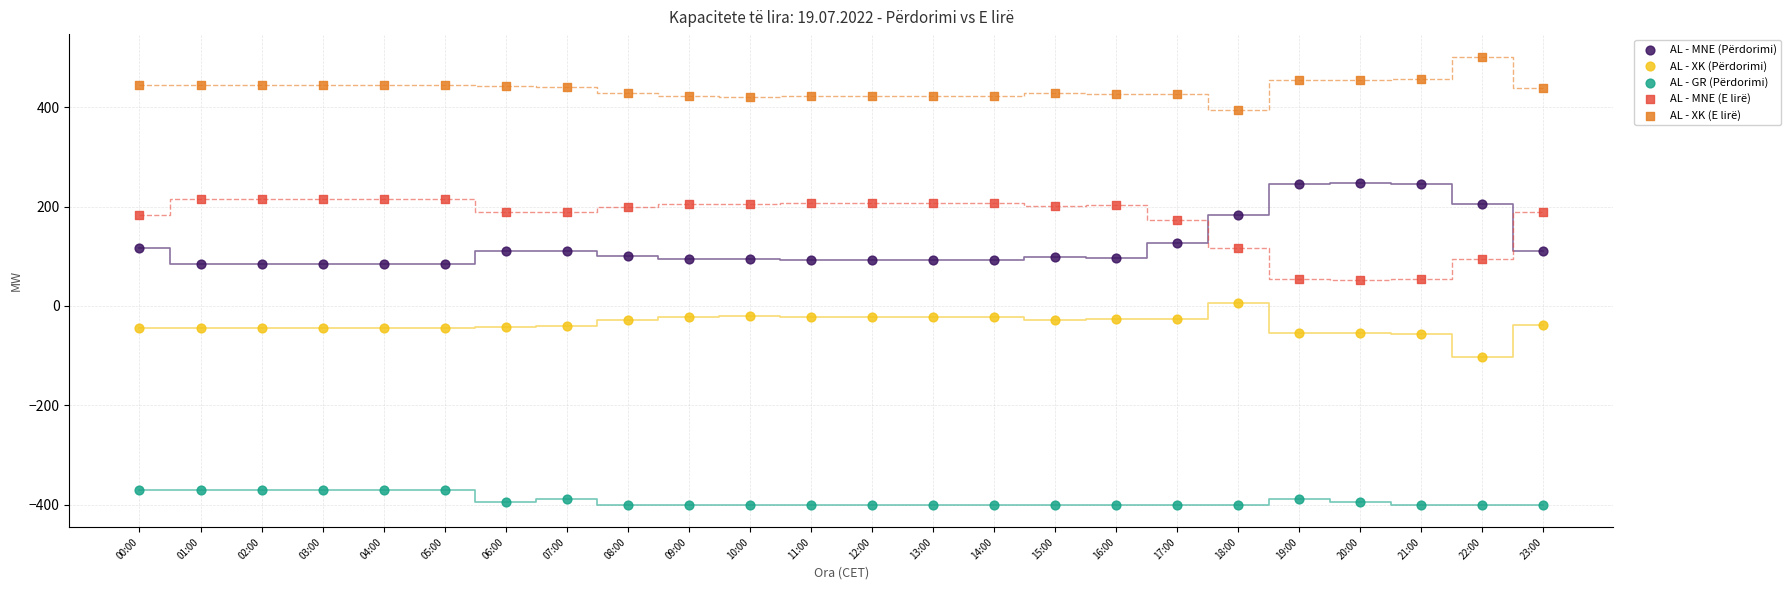

What are all the series names shown in the legend?

AL - MNE (Përdorimi), AL - XK (Përdorimi), AL - GR (Përdorimi), AL - MNE (E lirë), AL - XK (E lirë)